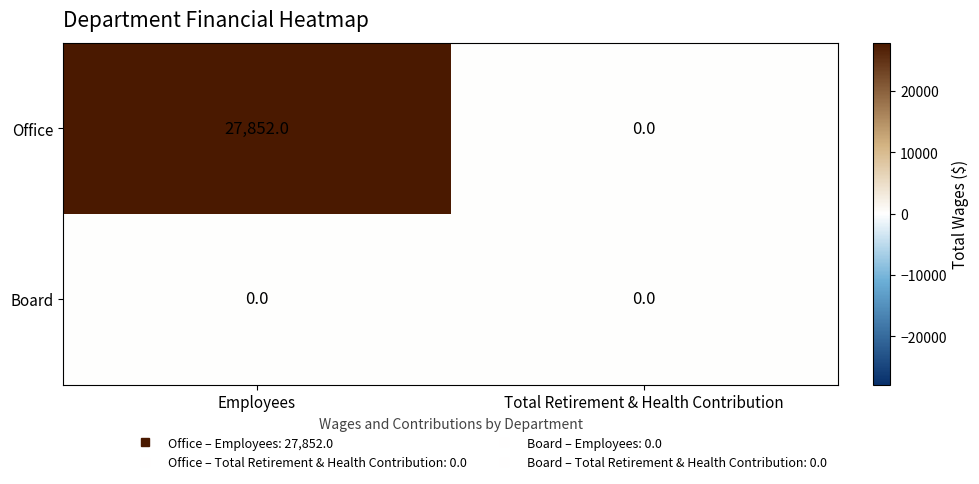

Which series has the largest range (max minus min)?

Office